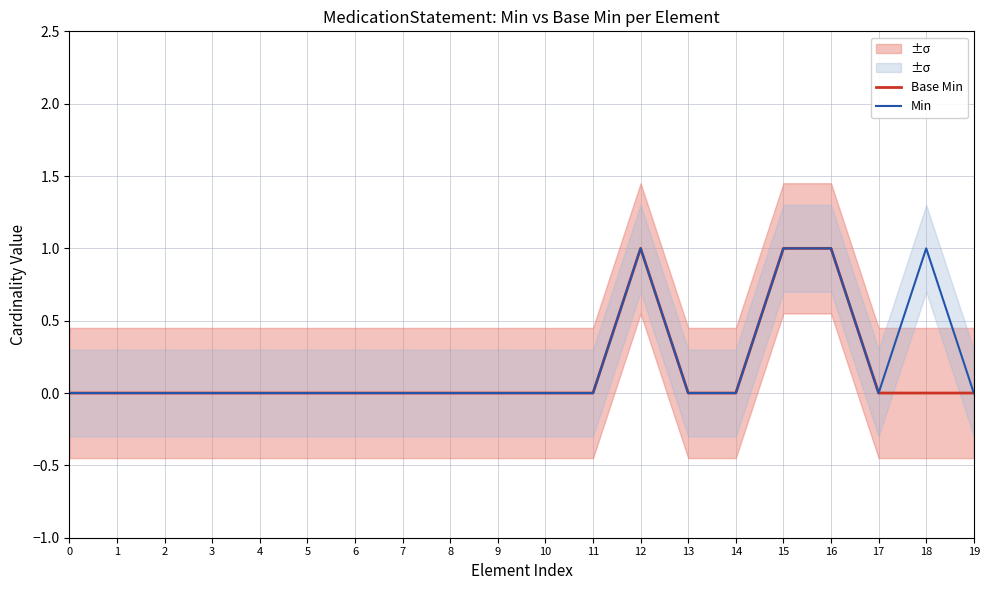

Count the number of data series in this chart.

2